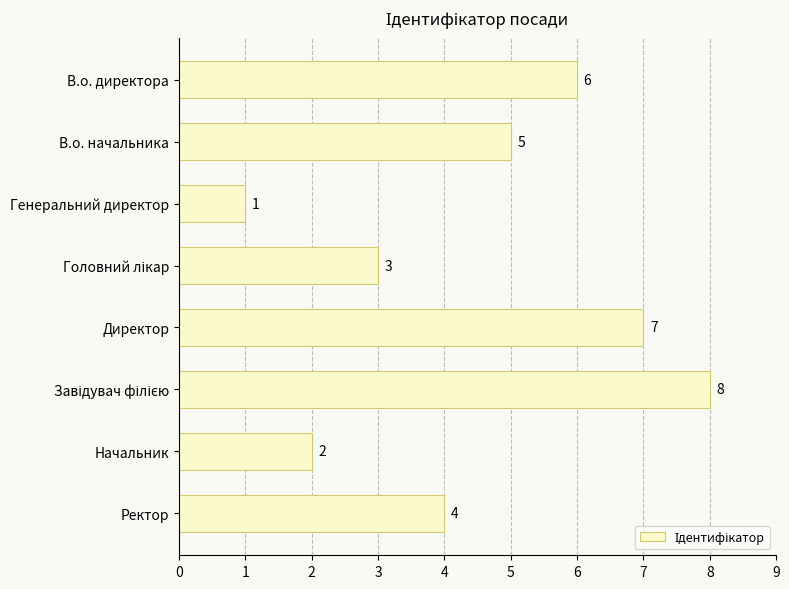

What is the difference between the maximum and second lowest values?

6